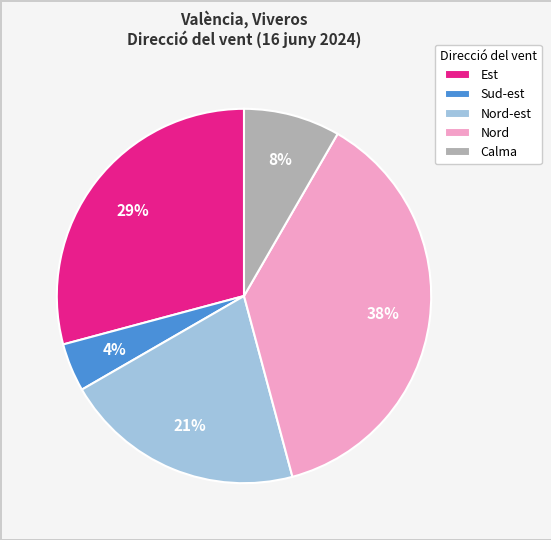

Which has a higher value, Nord or Est?

Nord